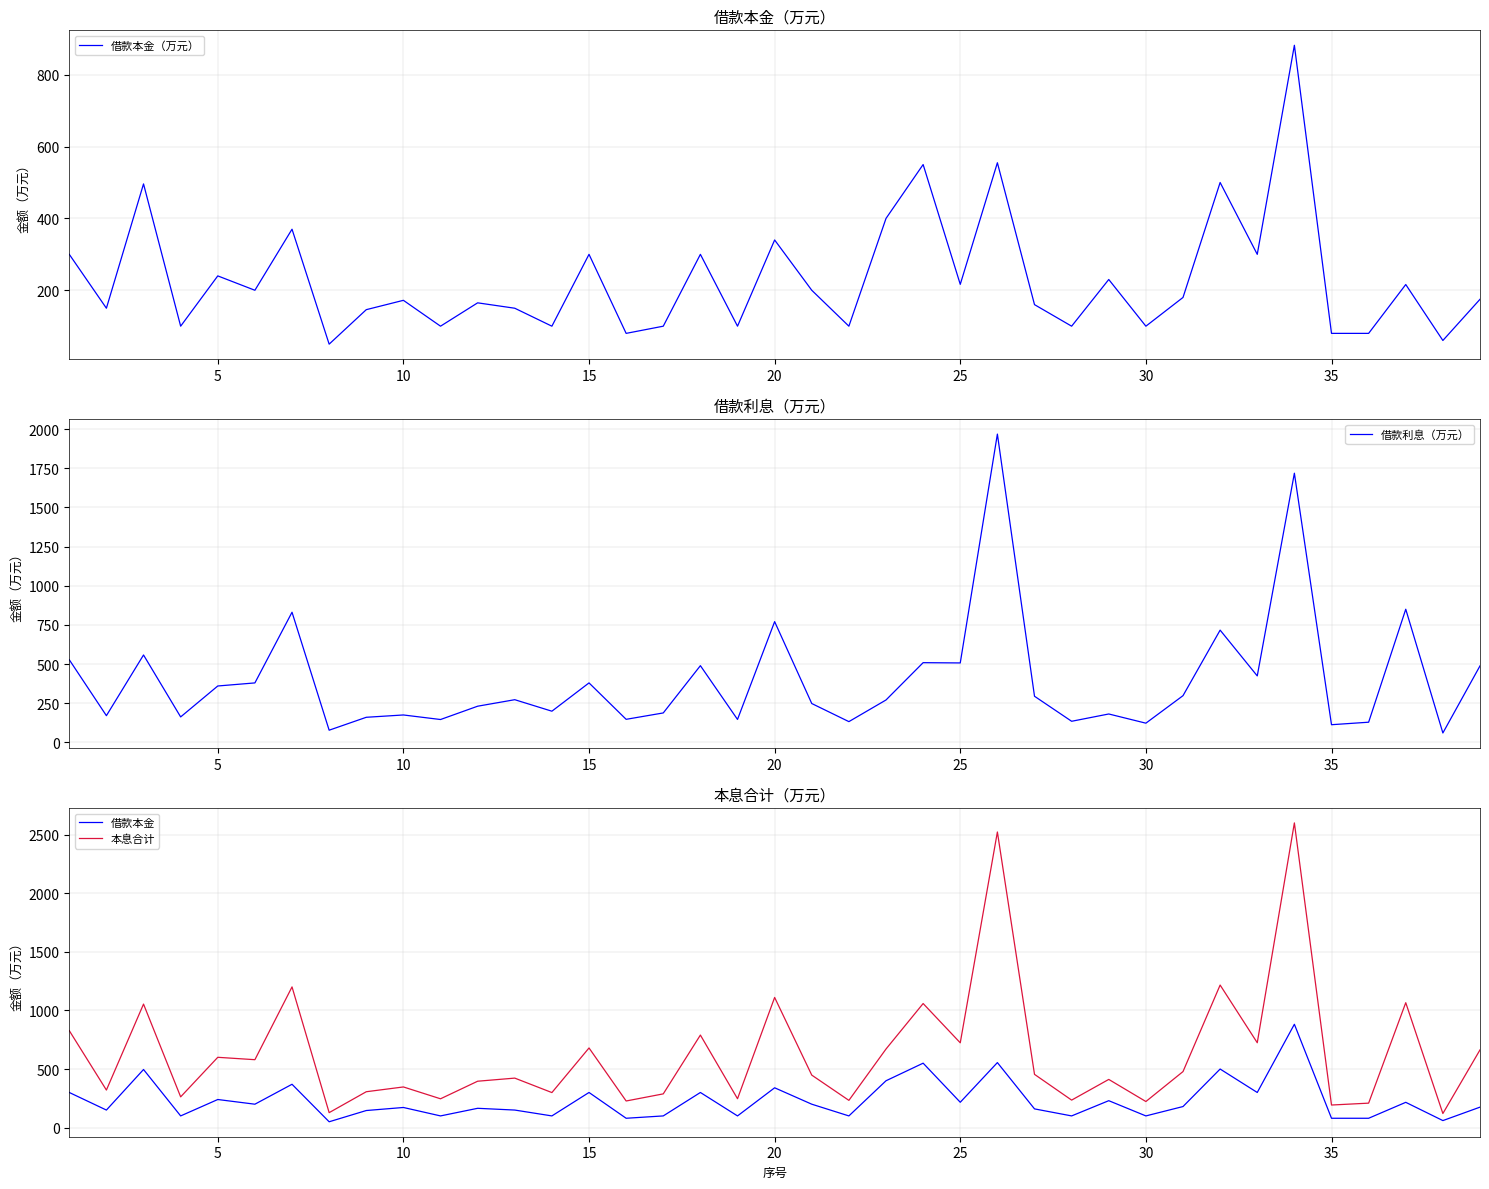

Which series has the largest range (max minus min)?

本息合计